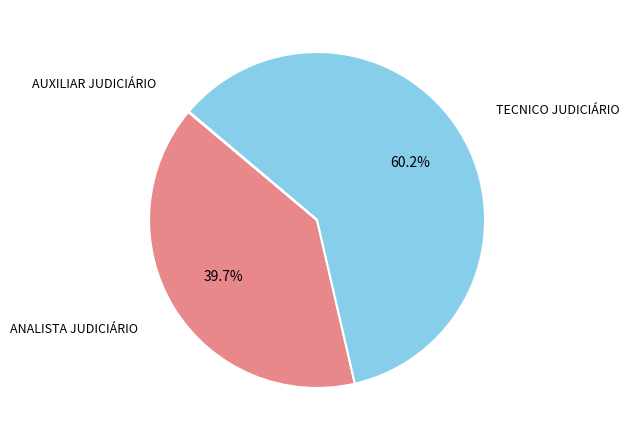

Which category accounts for the majority?

TECNICO JUDICIÁRIO